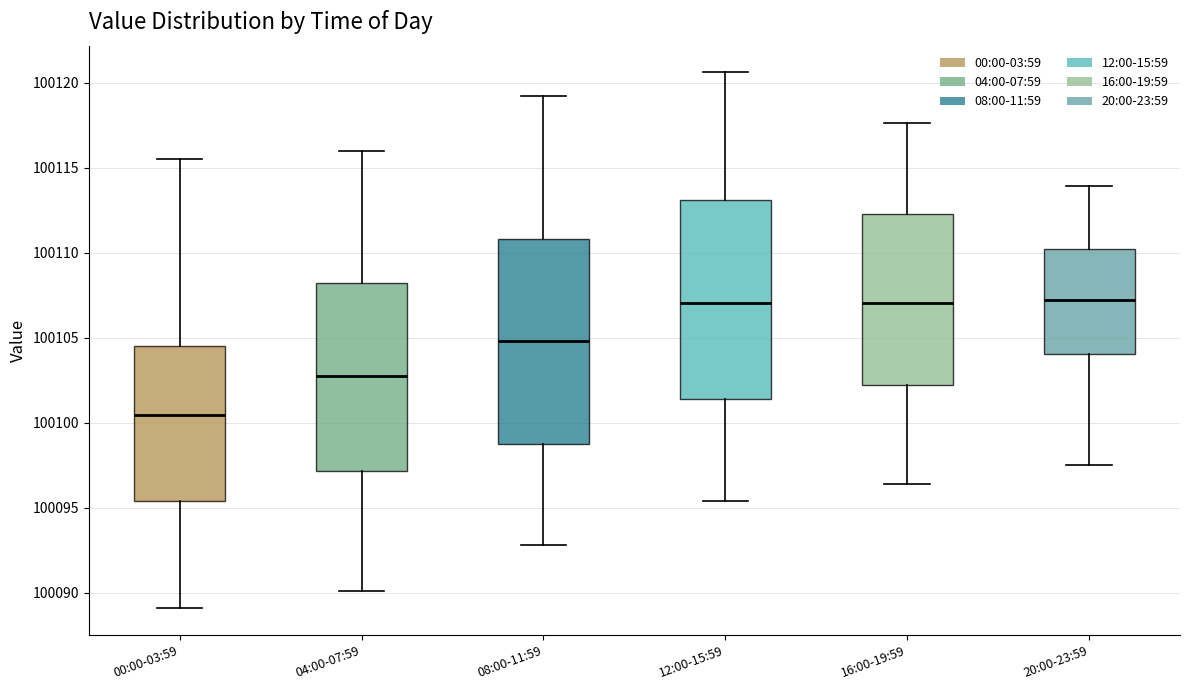

Where is the lower edge of the box for 08:00-11:59 on the y-axis? The values are not printed on the chart, so give them approximately, as read against the axis.

100099.0